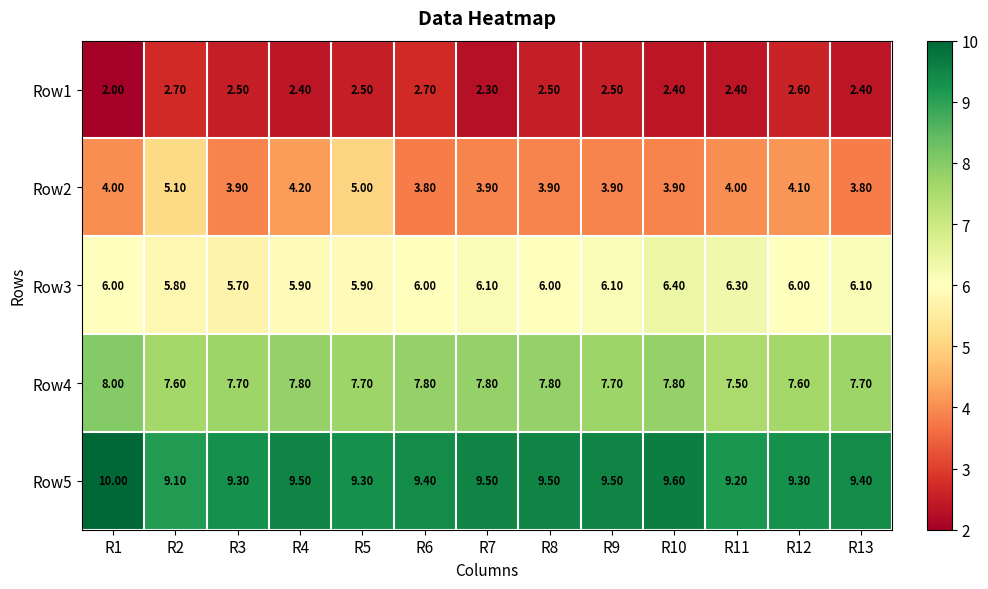

What is the difference between the second highest and second lowest values in the Row3 series?

0.5